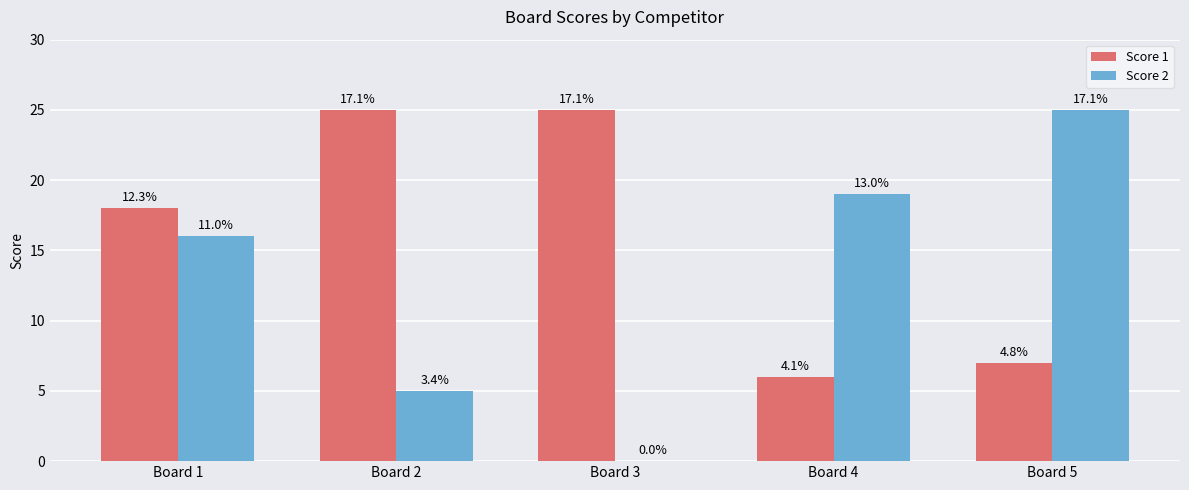

What is the difference between the second highest and minimum values in the Score 2 series?

19